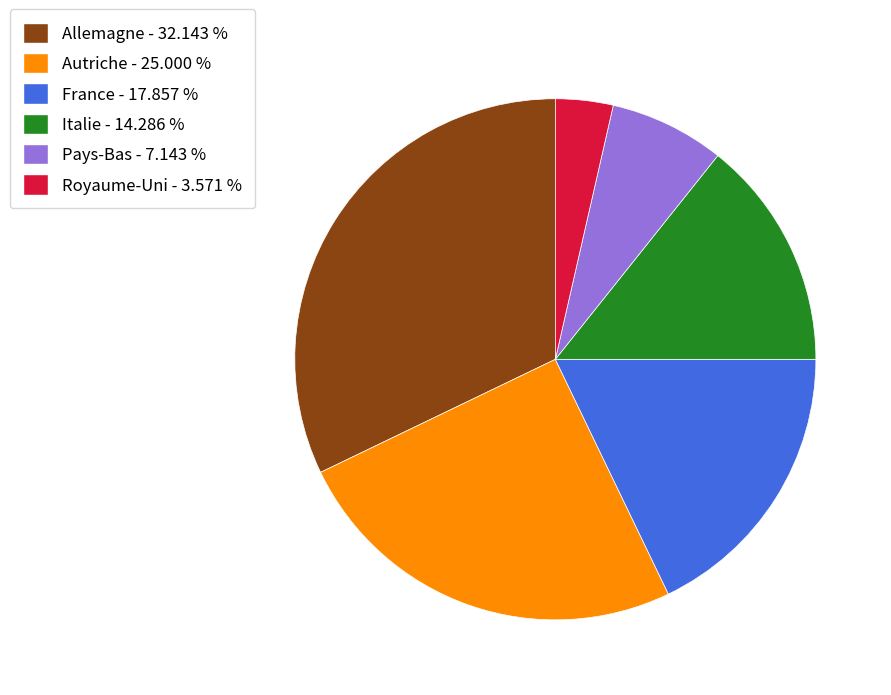

Is it true that Italie is 28% of the pie?

False